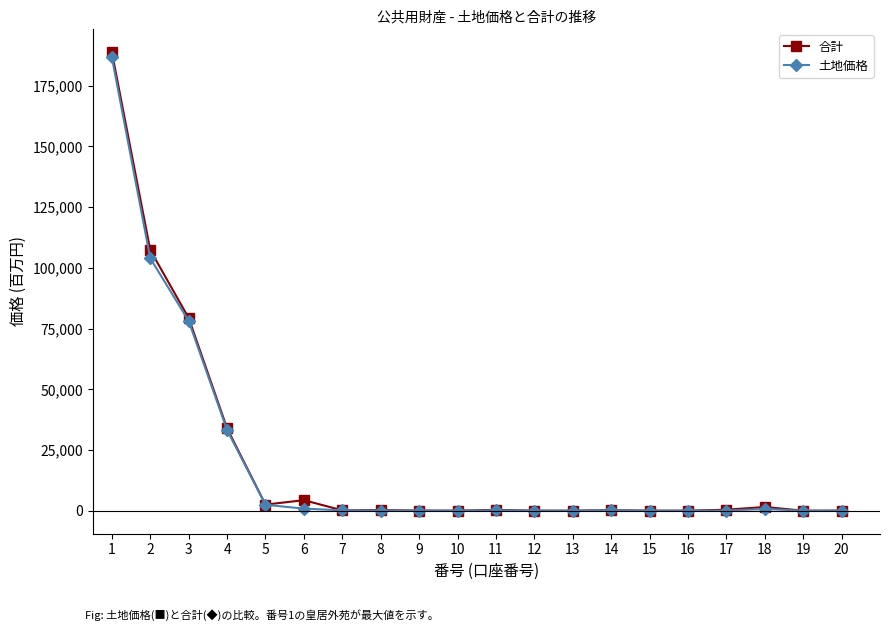

At which label does 土地価格 reach its peak?

1